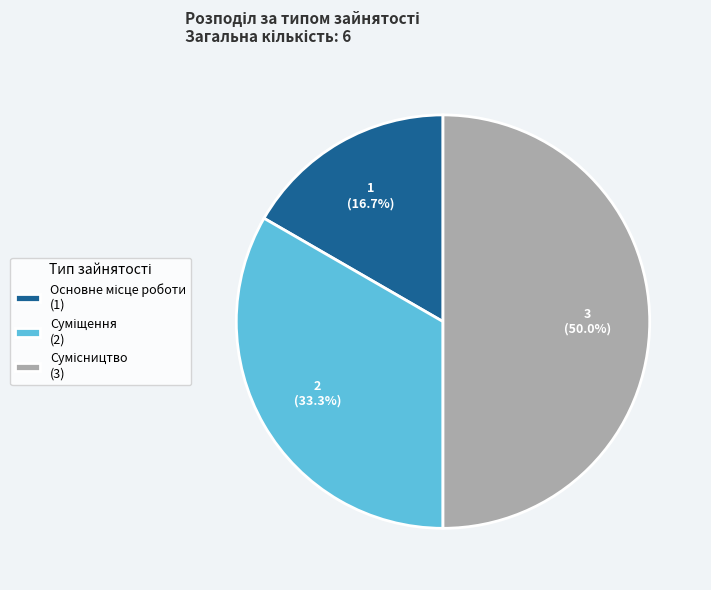

Combined, what portion of the pie is Основне місце роботи and Суміщення?

50.0%